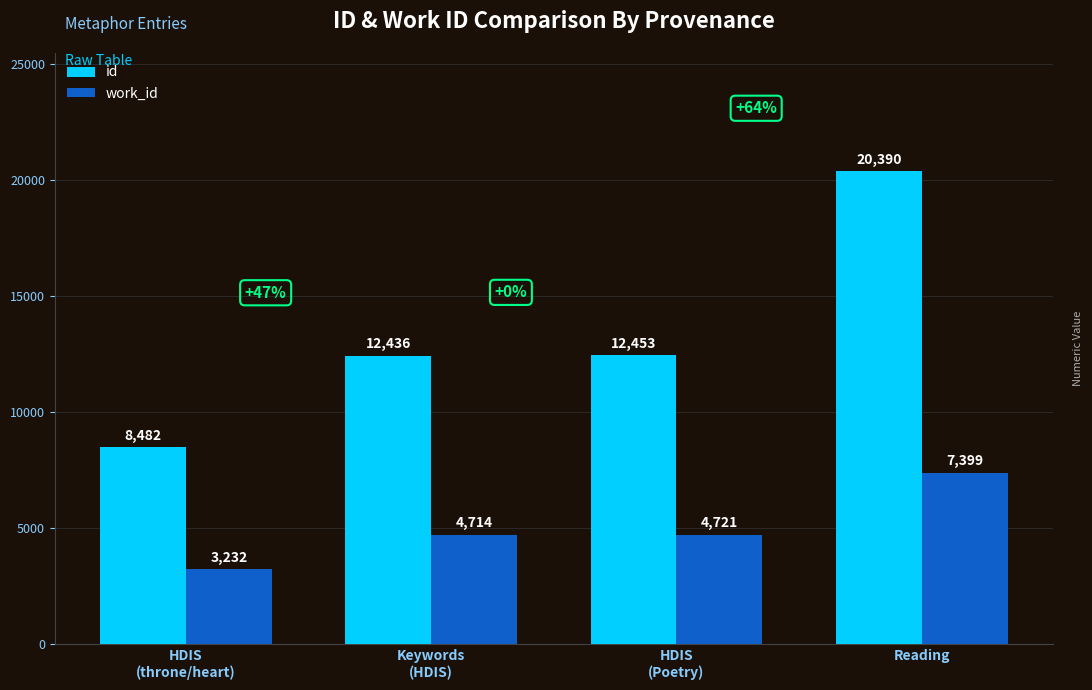

Which series has the largest range (max minus min)?

id